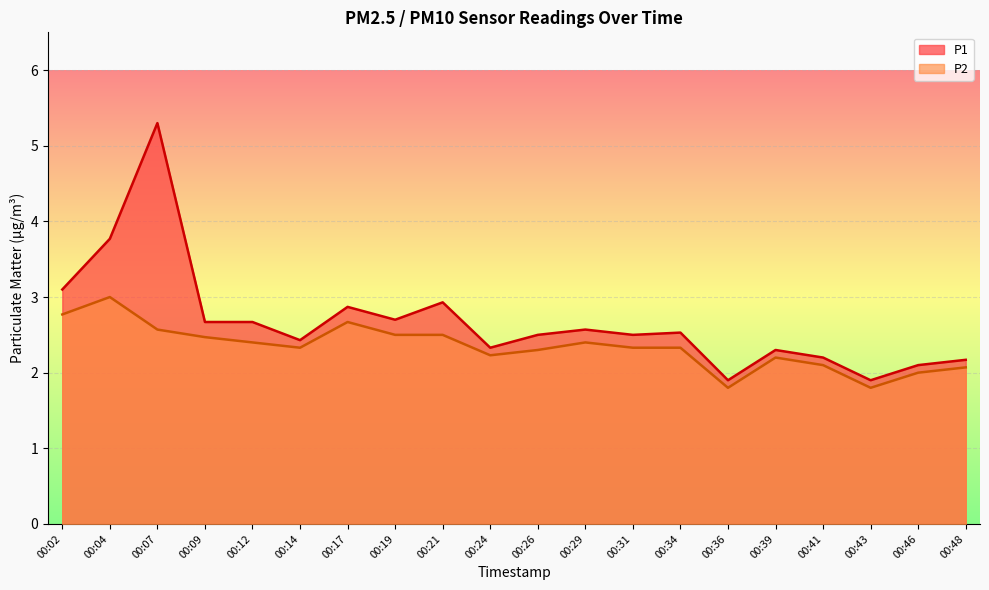

Which series has the widest spread of values?

P1